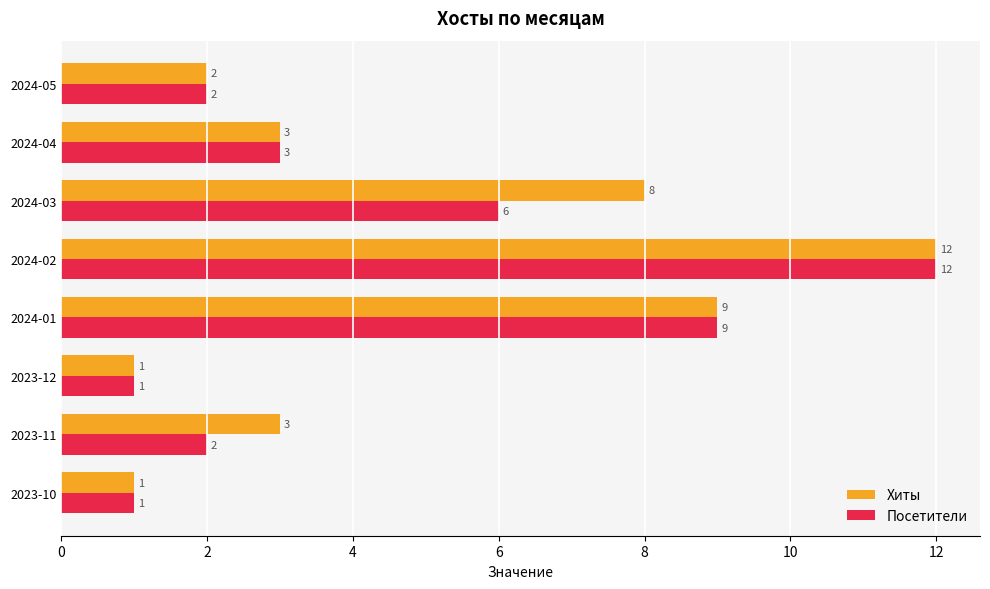

How many categories are shown in the chart?

8